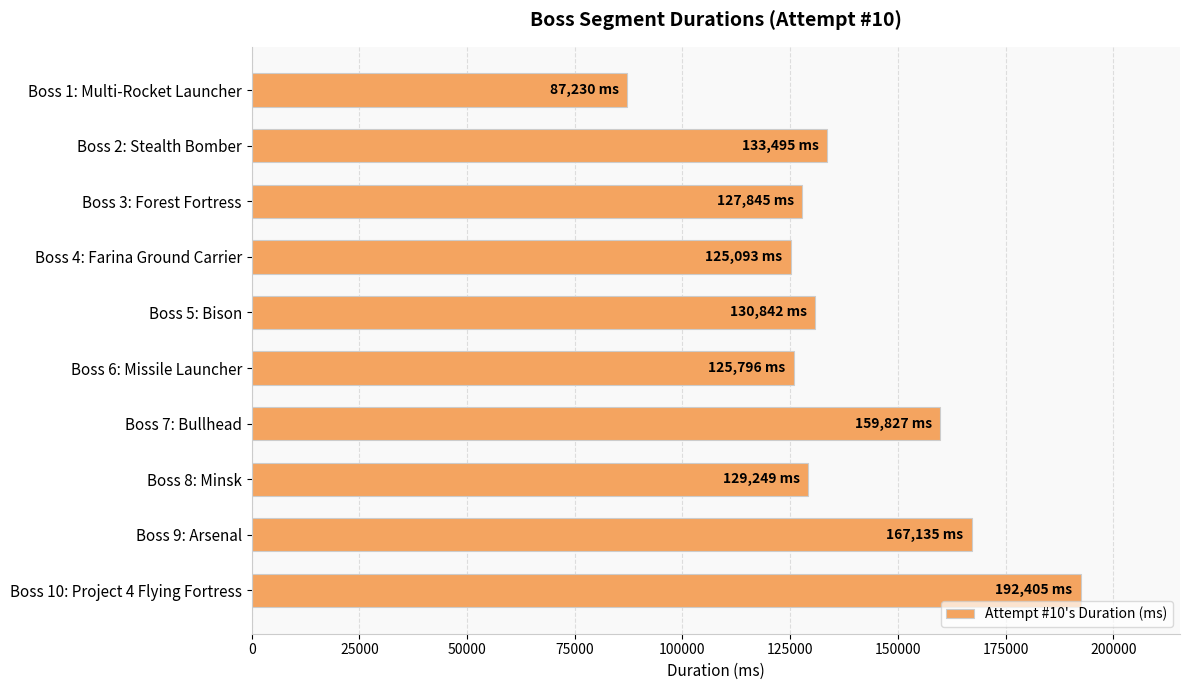

Is it true that the value at Boss 7: Bullhead is 159827?

True